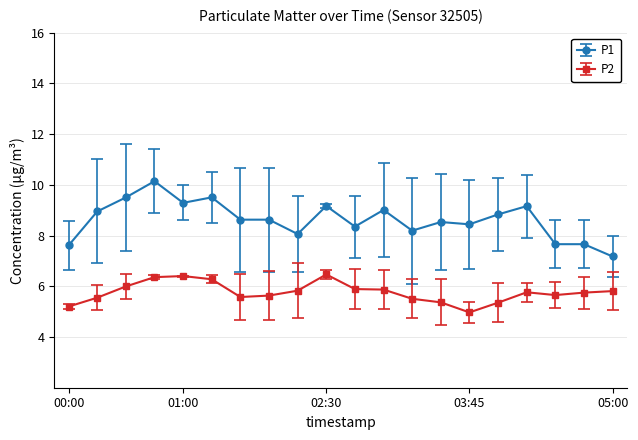

Which series has the widest spread of values?

P1